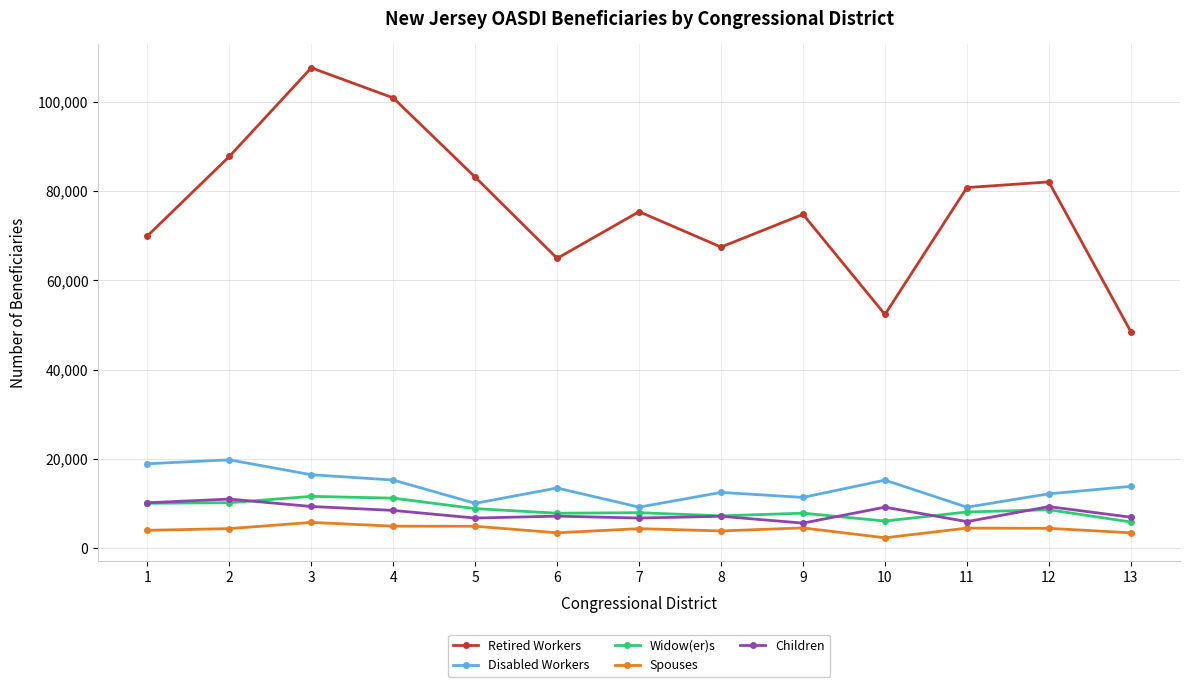

True or false: Children and Widow(er)s cross at least once.

True